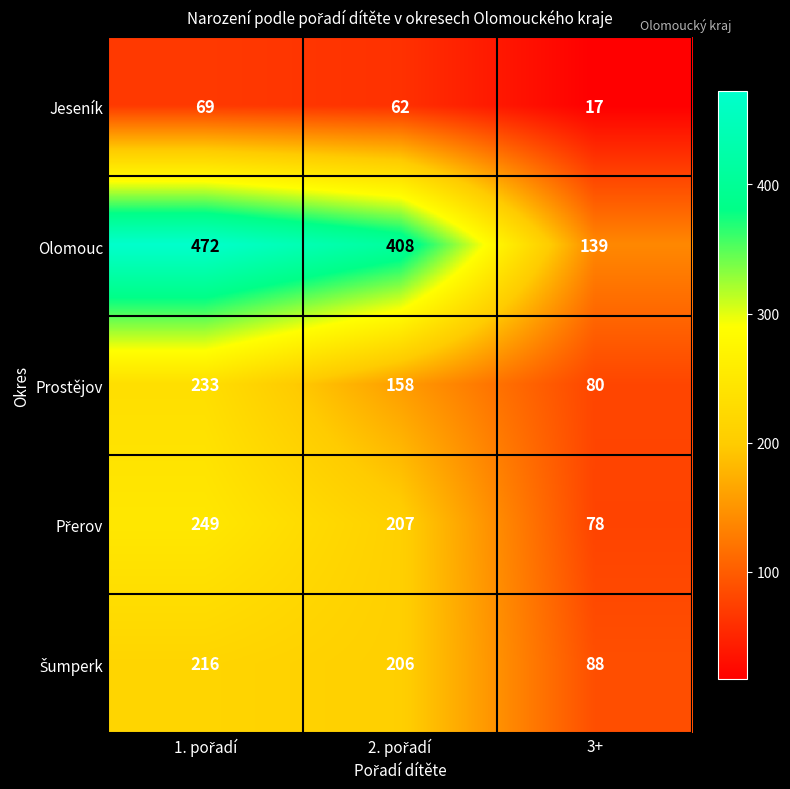

Count the number of data series in this chart.

5